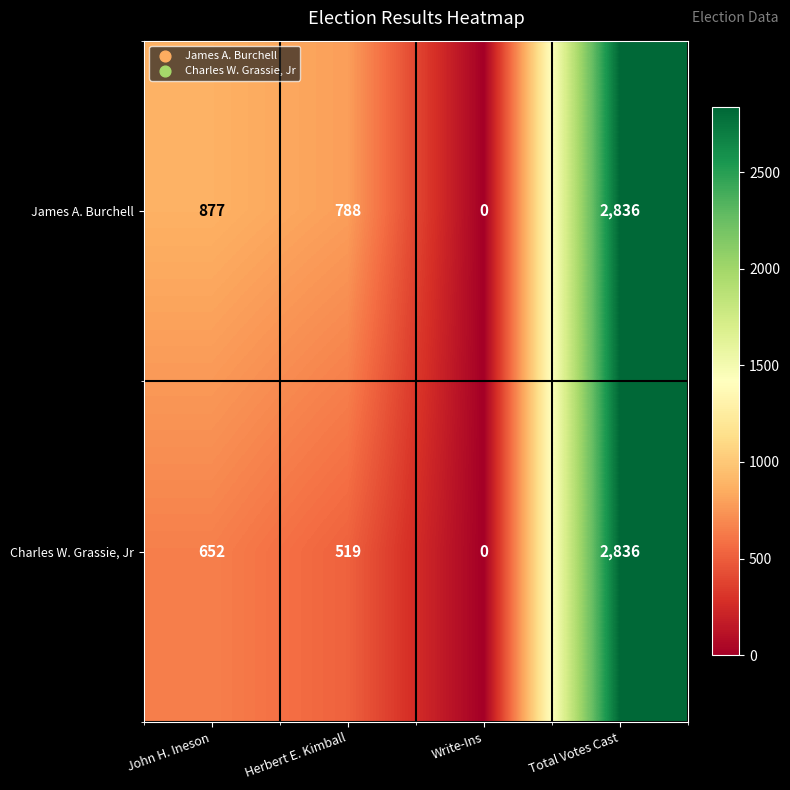

List the series in order of their overall mean, lowest first.

Charles W. Grassie, Jr, James A. Burchell